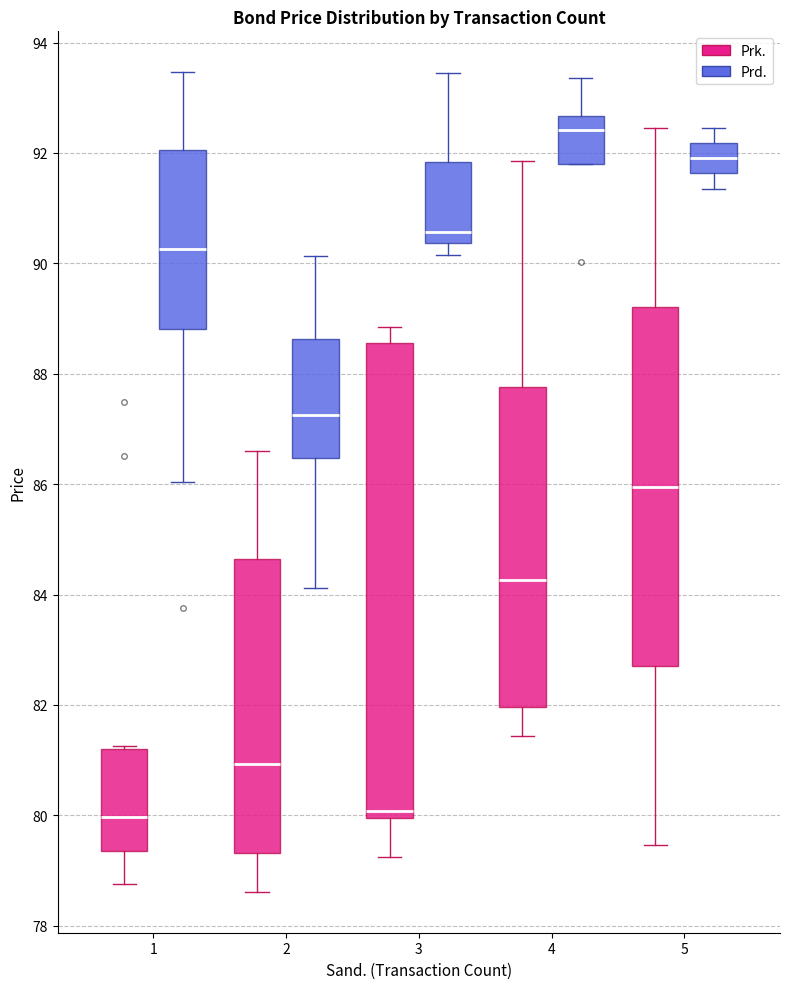

Reading left to right, read every box against the y-axis: the position of its median line, the range the box covers, and the ends of its whiskers. The values are not printed on the chart, so give them approximately, as read against the axis.

1 (Prk.): median 80.0, box 79.4 to 81.2, whiskers 78.8 to 81.2
1 (Prd.): median 90.2, box 88.8 to 92.0, whiskers 86.0 to 93.4
2 (Prk.): median 81.0, box 79.4 to 84.6, whiskers 78.6 to 86.6
2 (Prd.): median 87.2, box 86.4 to 88.6, whiskers 84.2 to 90.2
3 (Prk.): median 80.0 (just above the box's lower edge), box 80.0 to 88.6, whiskers 79.2 to 88.8
3 (Prd.): median 90.6, box 90.4 to 91.8, whiskers 90.2 to 93.4
4 (Prk.): median 84.2, box 82.0 to 87.8, whiskers 81.4 to 91.8
4 (Prd.): median 92.4, box 91.8 to 92.6, whiskers 91.8 to 93.4
5 (Prk.): median 86.0, box 82.8 to 89.2, whiskers 79.4 to 92.4
5 (Prd.): median 92.0, box 91.6 to 92.2, whiskers 91.4 to 92.4